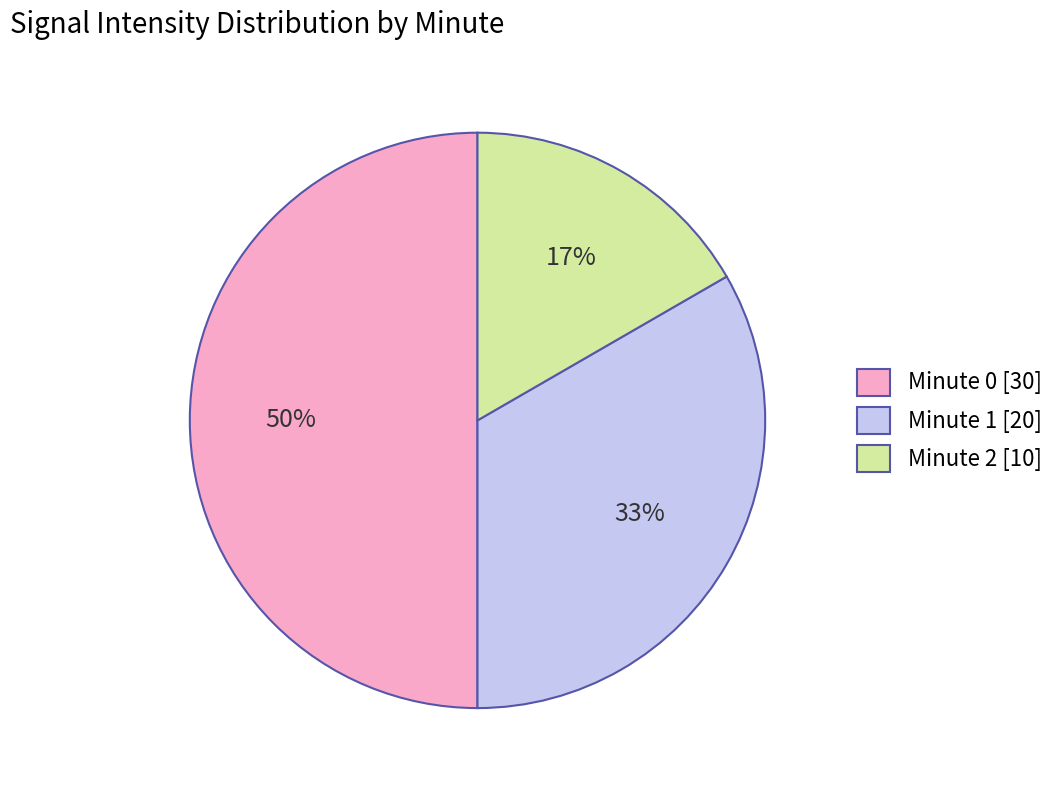

What percentage is the Minute 1 [20] slice, to the nearest percent?

33%